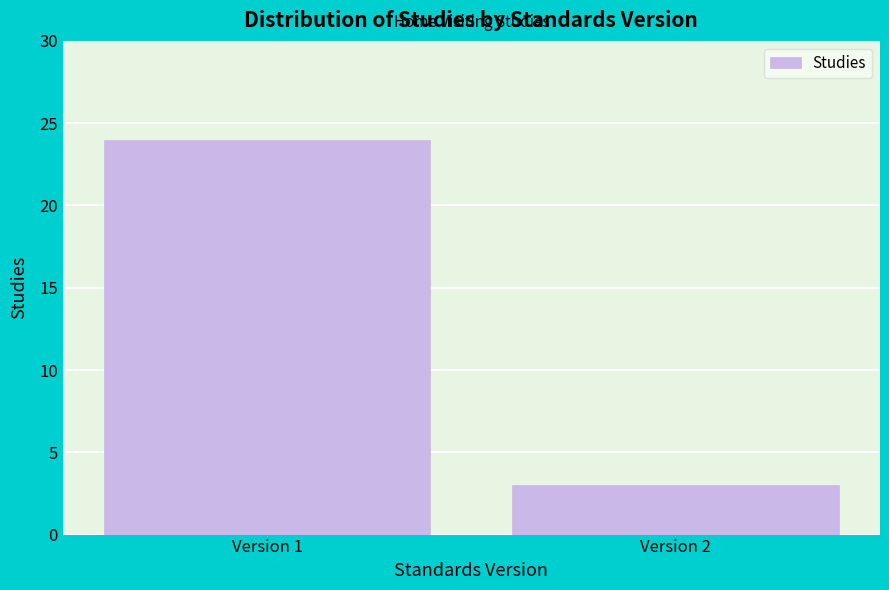

Reading left to right, transcribe all the data shown in this chart.

24	3